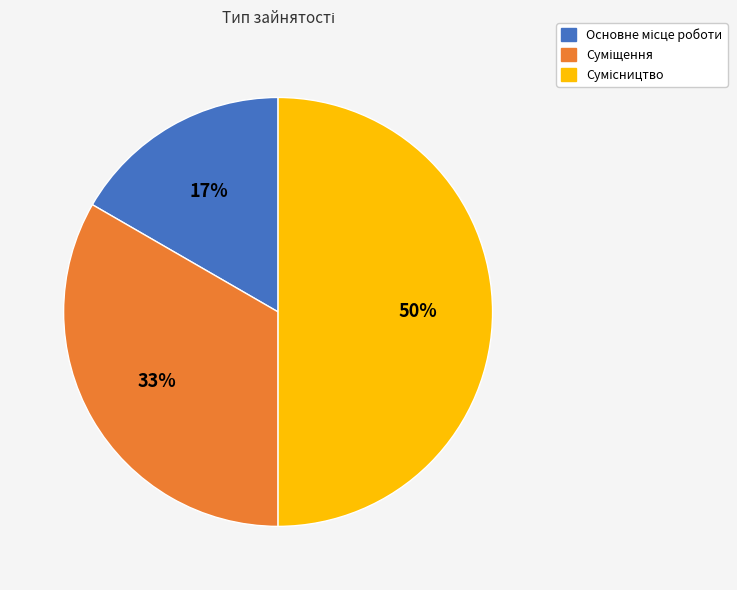

To the nearest percent, what is the average slice percentage?

33%